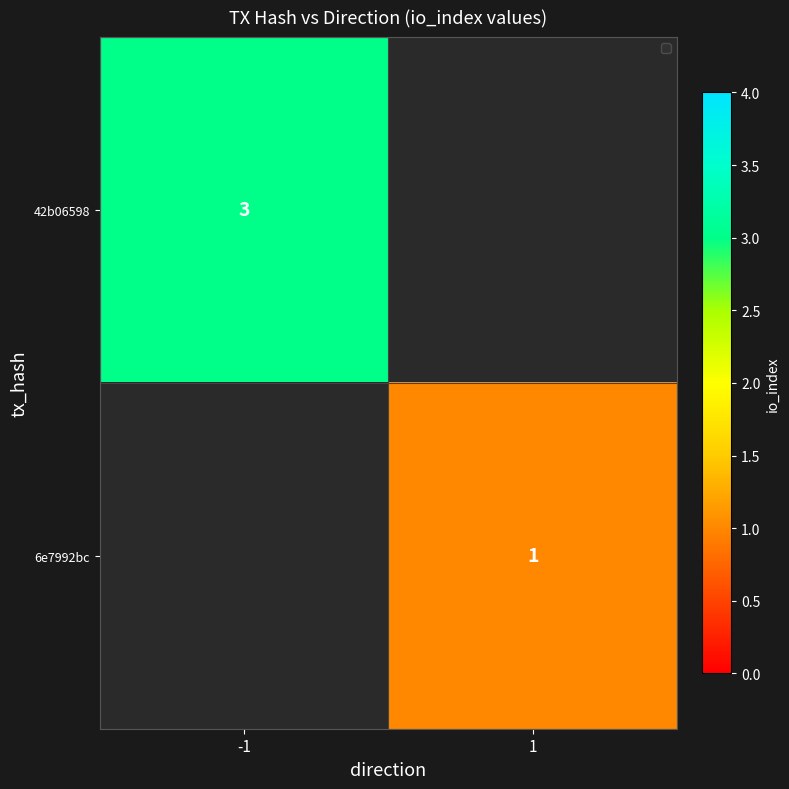

How many categories are shown in the chart?

2